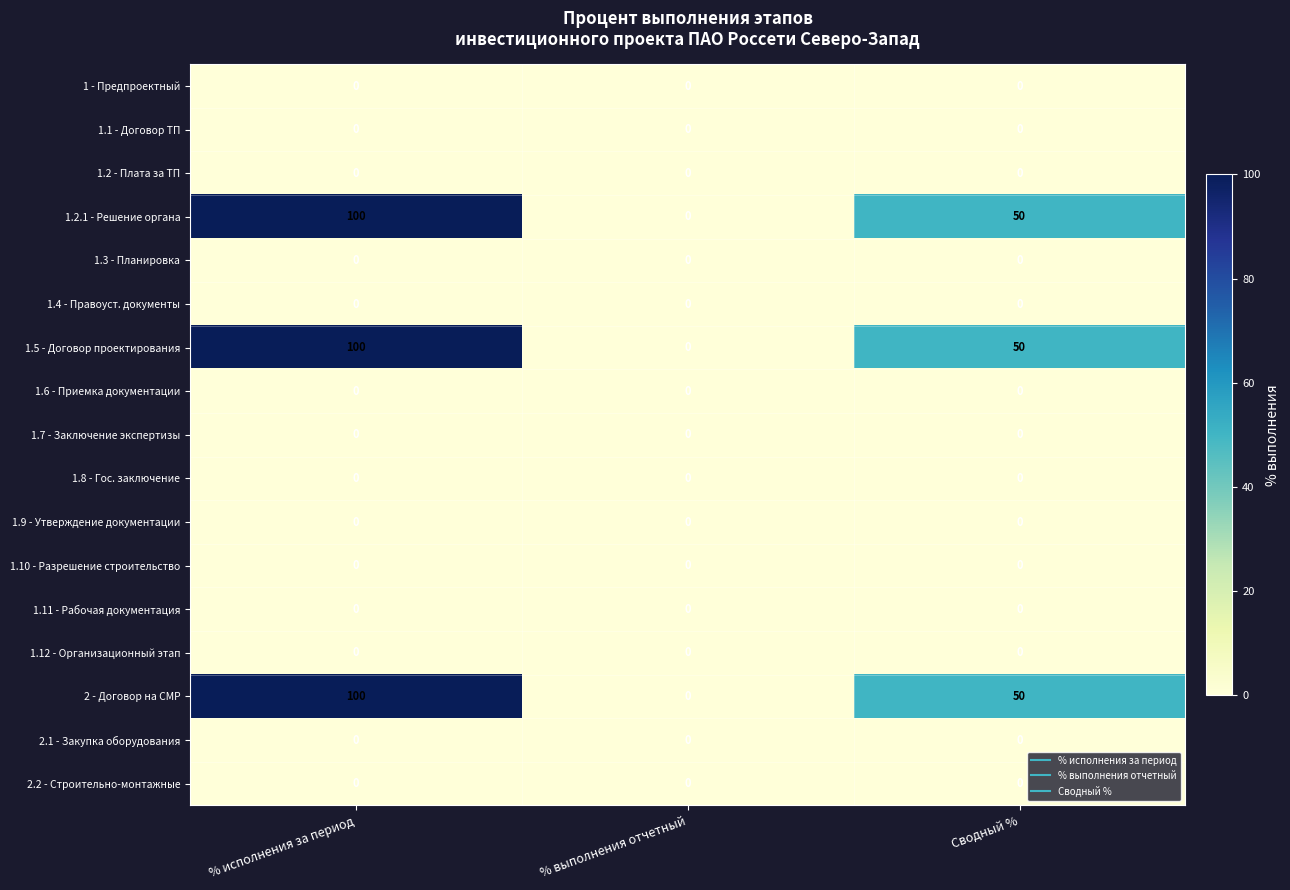

At which label is 1.5 - Договор проектирования closest to 50?

Сводный %